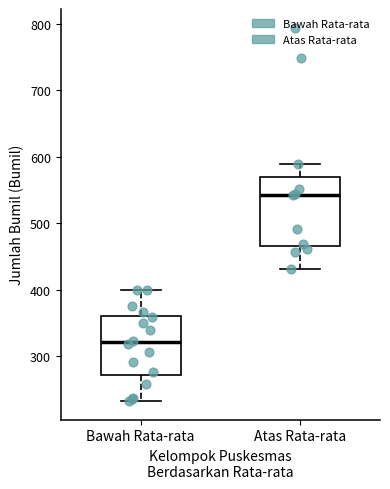

Reading left to right, transcribe this box plot: for each box, give where its median line is, the range the box spans, and where its two whiskers end, as read against the y-axis. The values are not printed on the chart, so give them approximately, as read against the axis.

Bawah Rata-rata: median 320, box 270 to 360, whiskers 230 to 400
Atas Rata-rata: median 540, box 470 to 570, whiskers 430 to 590